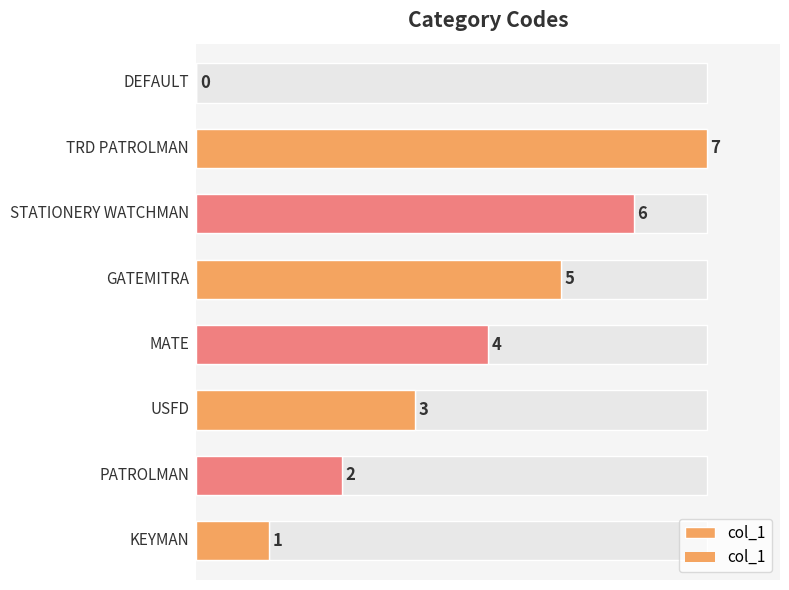

Count the values in the range 2 to 6.

5